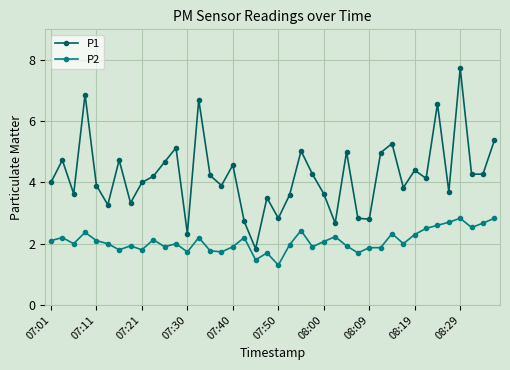

List the series in order of their peak value, highest first.

P1, P2